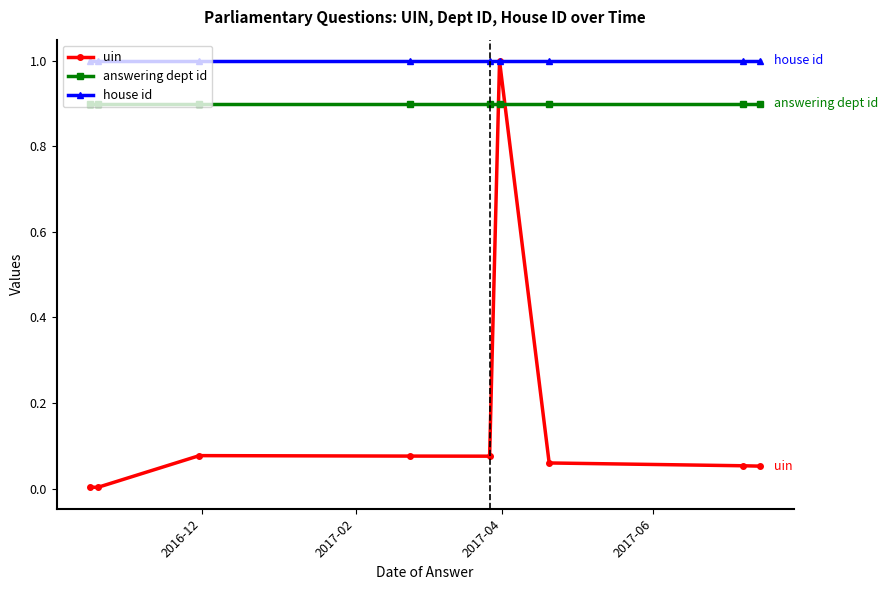

True or false: house id and answering dept id cross at least once.

False